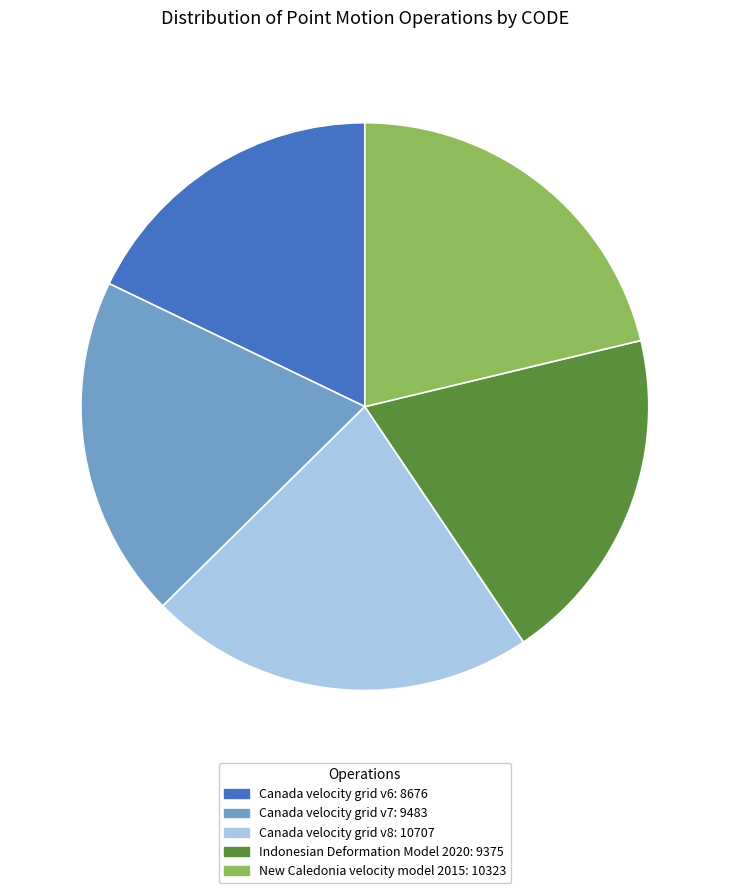

Count the number of slices in the pie.

5